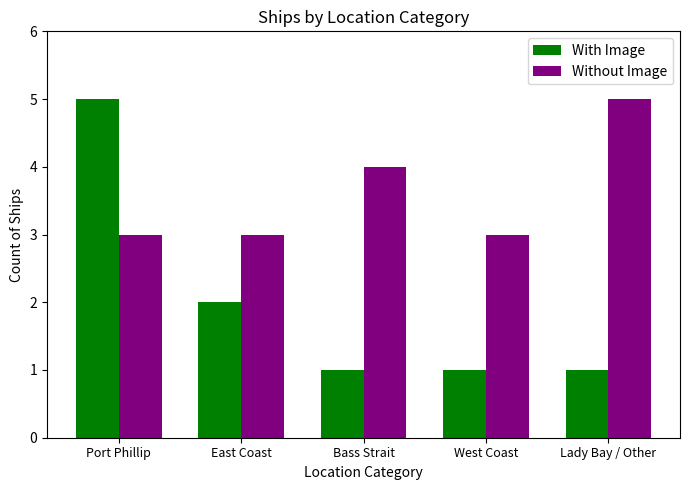

Rank the series at Lady Bay / Other from lowest to highest value.

With Image, Without Image